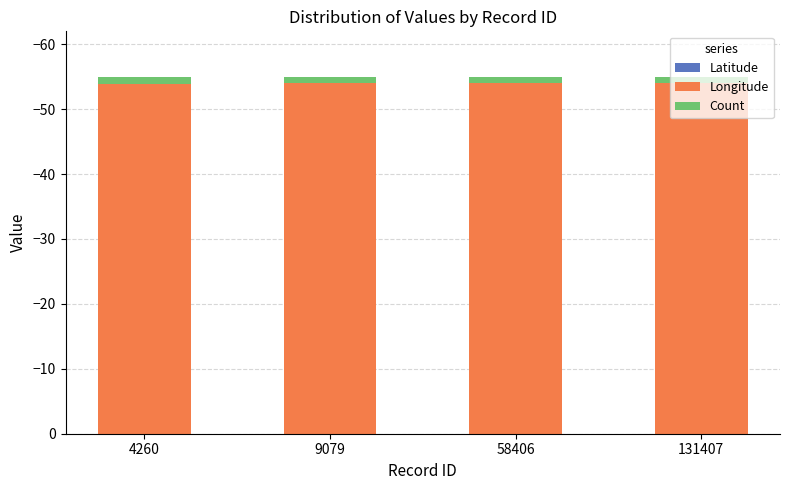

What is the value of the Count bar at the 1st from the left?

1.0